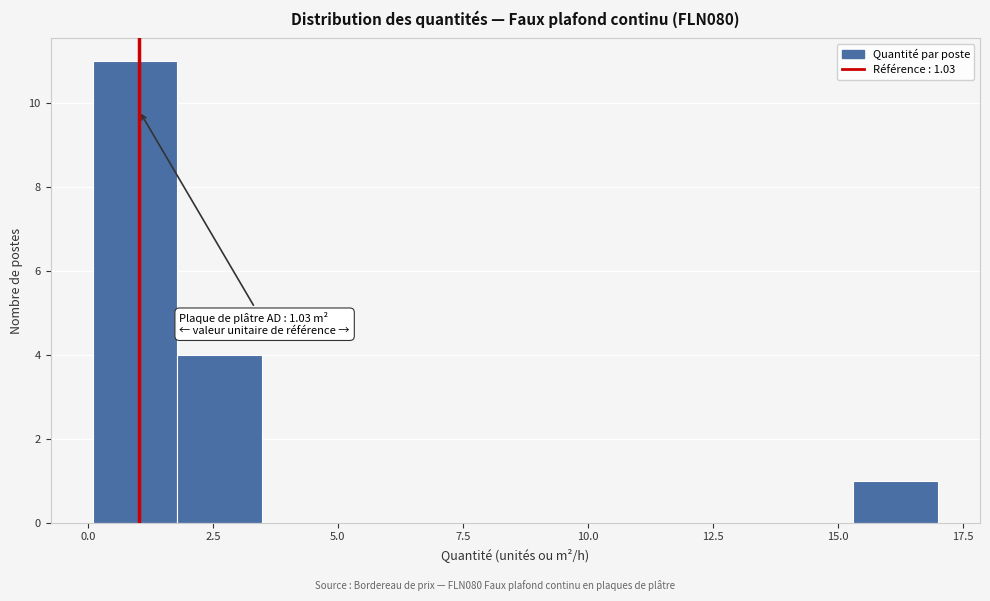

Read against the x-axis, roughly where is the centre of the tallest bar?

1.0